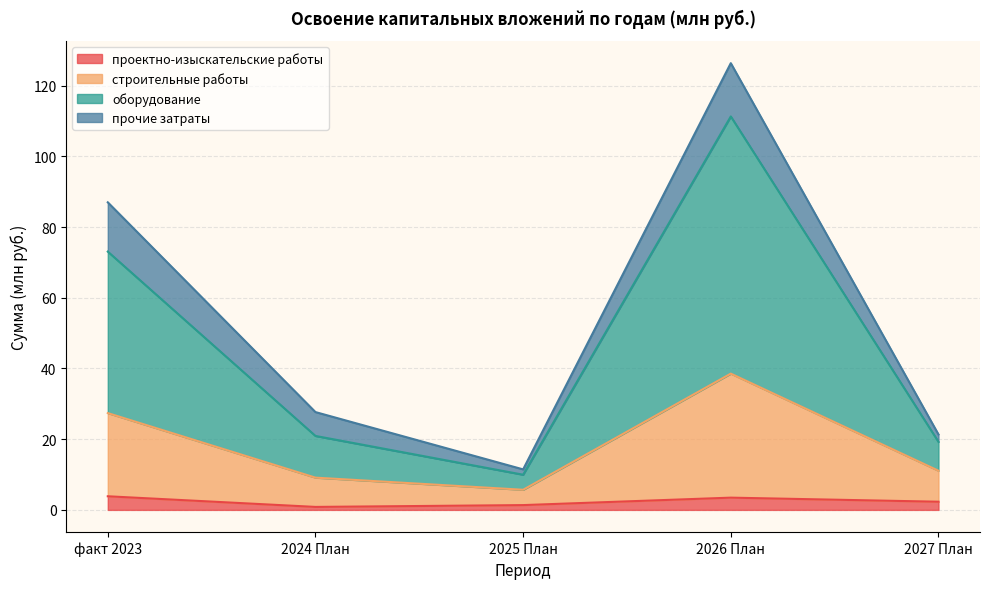

At which category is the sum across all series the highest?

2026 План